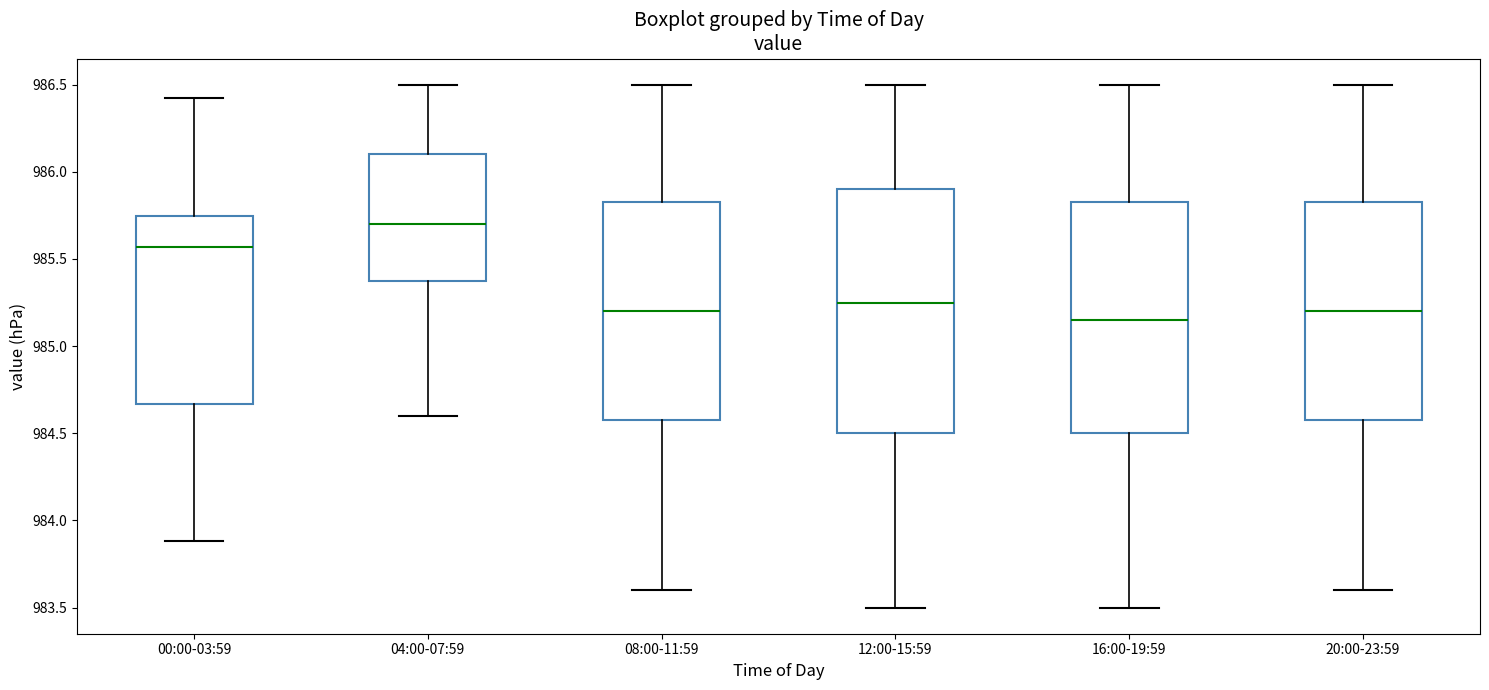

Which box has the highest median line?

04:00-07:59